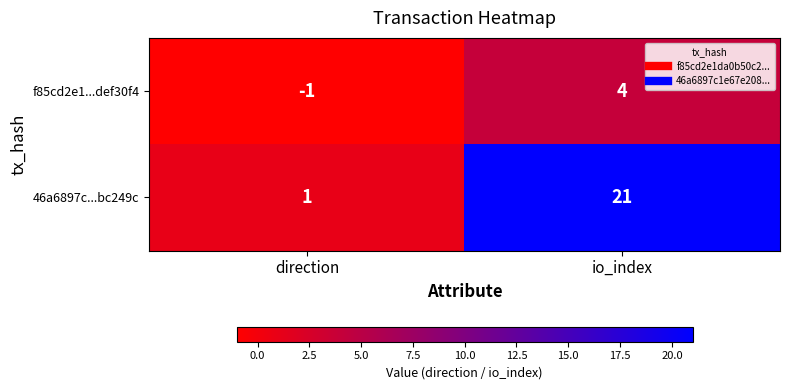

Where is f85cd2e1...def30f4 nearest to the value 1?

direction